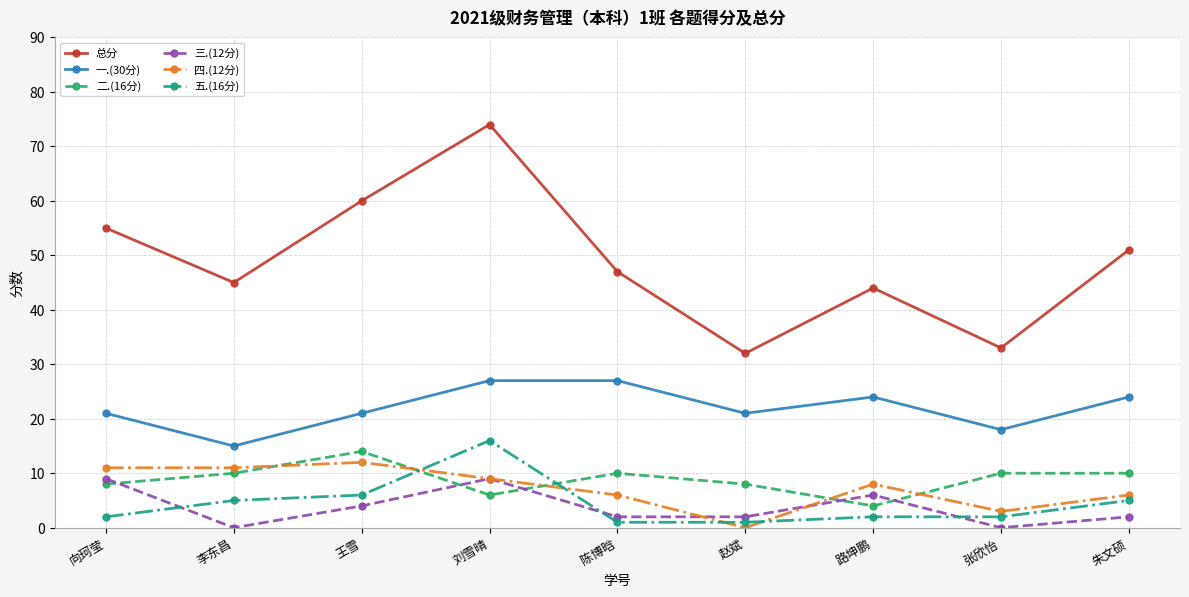

What is the value of the 三.(12分) point at the 7th from the left?

6